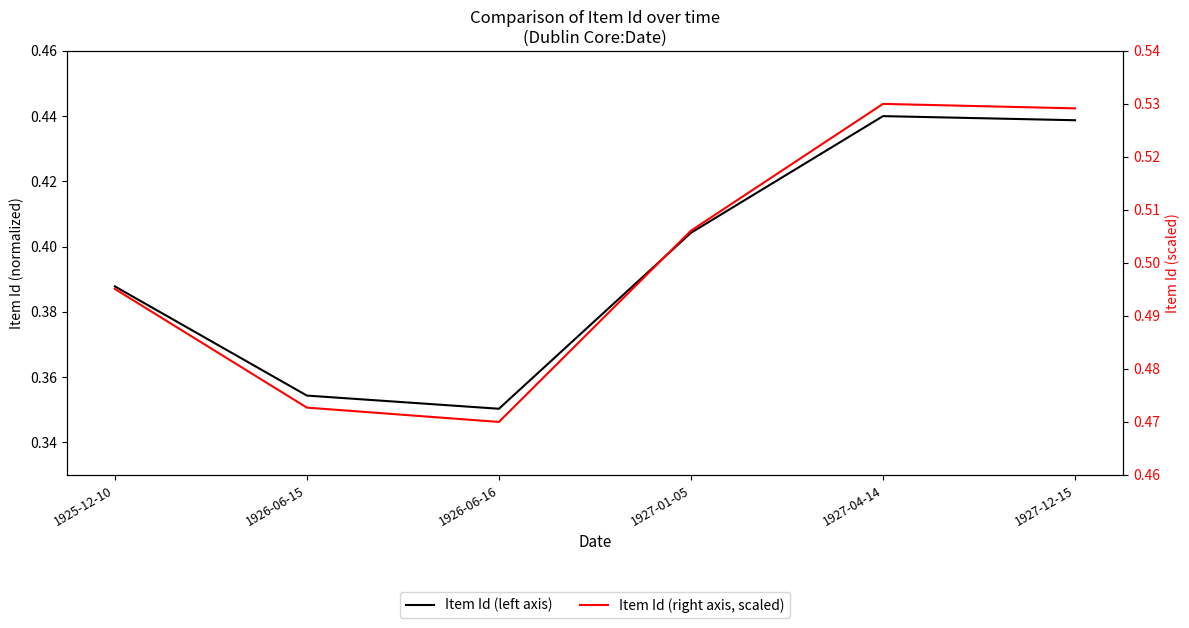

At which category is the sum across all series the highest?

1927-04-14